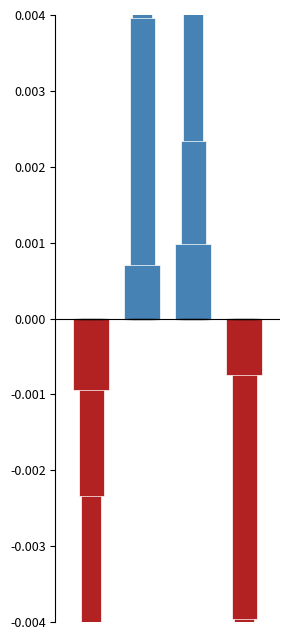

List the labels in order of Жиры value, smallest first.

Завтрак, Ужин 2, Обед, Ужин